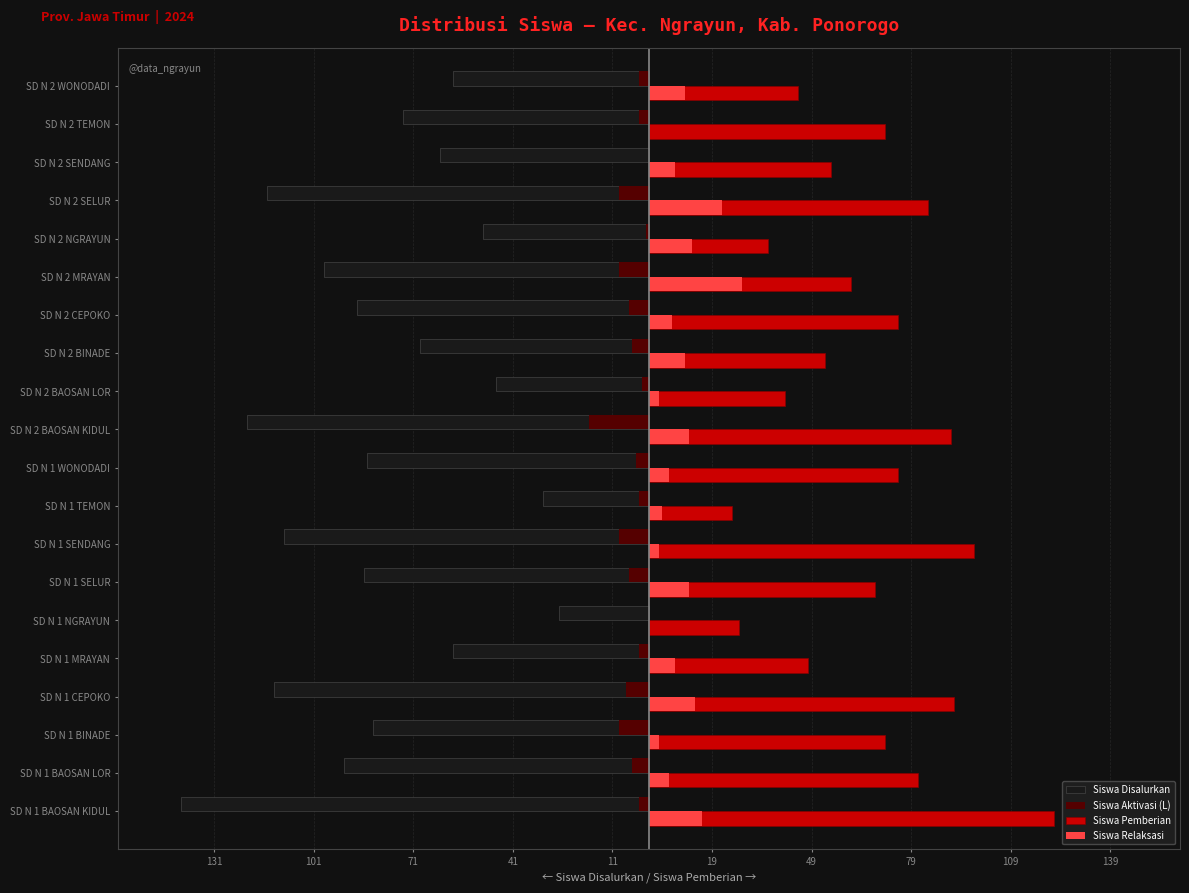

What are all the series names shown in the legend?

Siswa Disalurkan, Siswa Aktivasi (L), Siswa Pemberian, Siswa Relaksasi